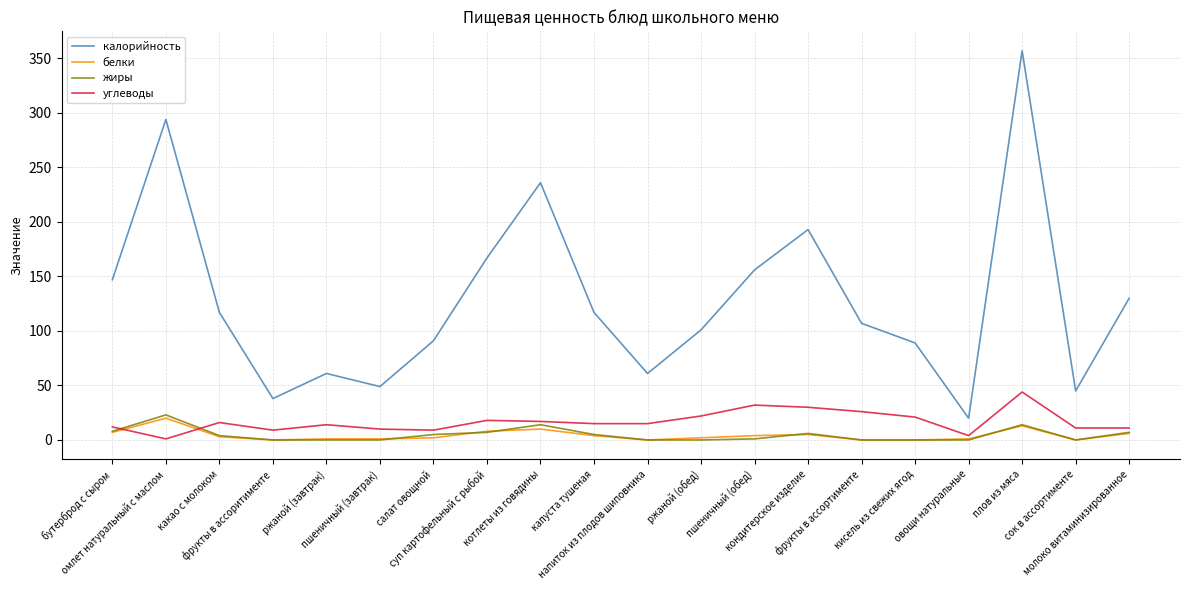

True or false: углеводы and калорийность intersect in this chart.

False